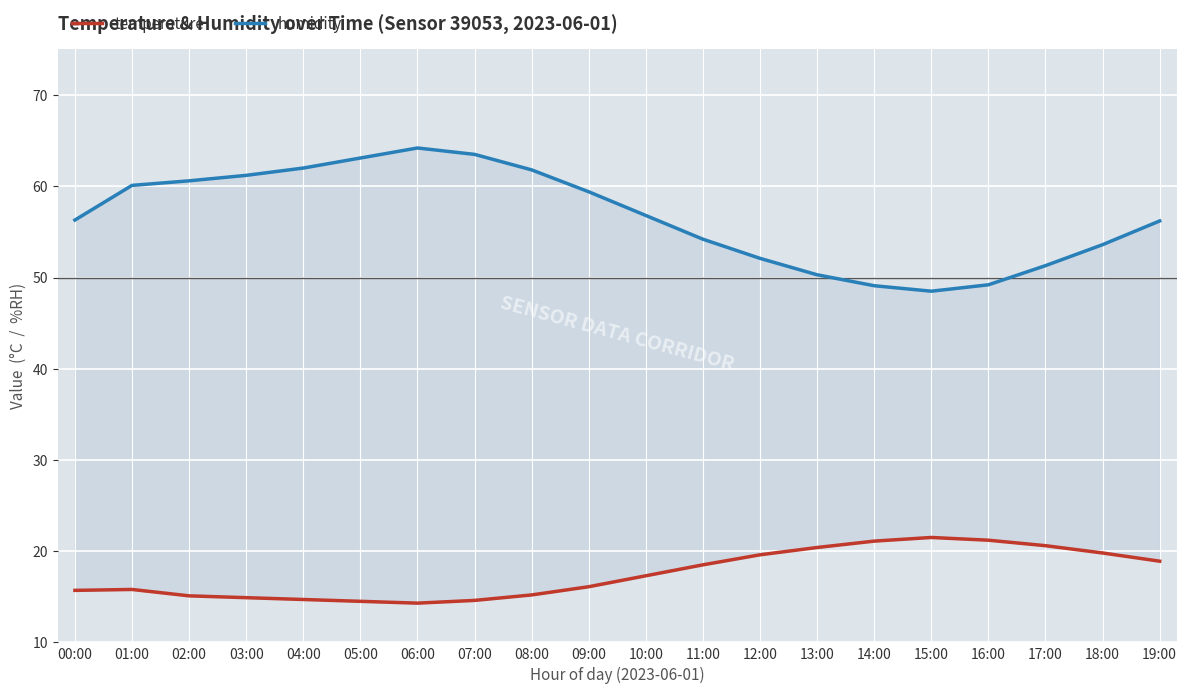

List the series in order of their peak value, highest first.

humidity, temperature